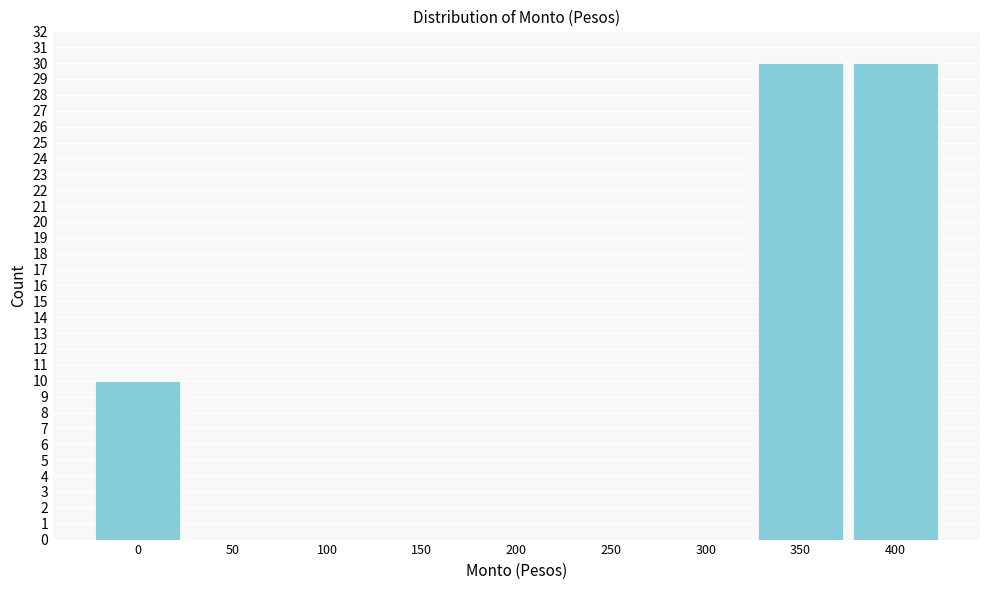

Reading left to right, transcribe this chart: for each bar, give the range it covers on the x-axis and its height. The values are not printed on the chart, so give them approximately, as read against the axis.

-25 to 25: 10
25 to 75: 0
75 to 125: 0
125 to 175: 0
175 to 225: 0
225 to 275: 0
275 to 325: 0
325 to 375: 30
375 to 425: 30